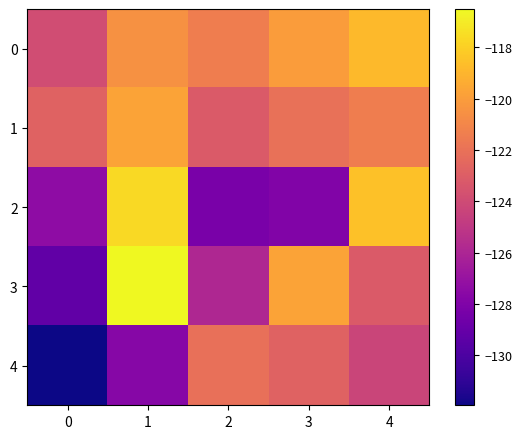

Which series has the largest range (max minus min)?

3